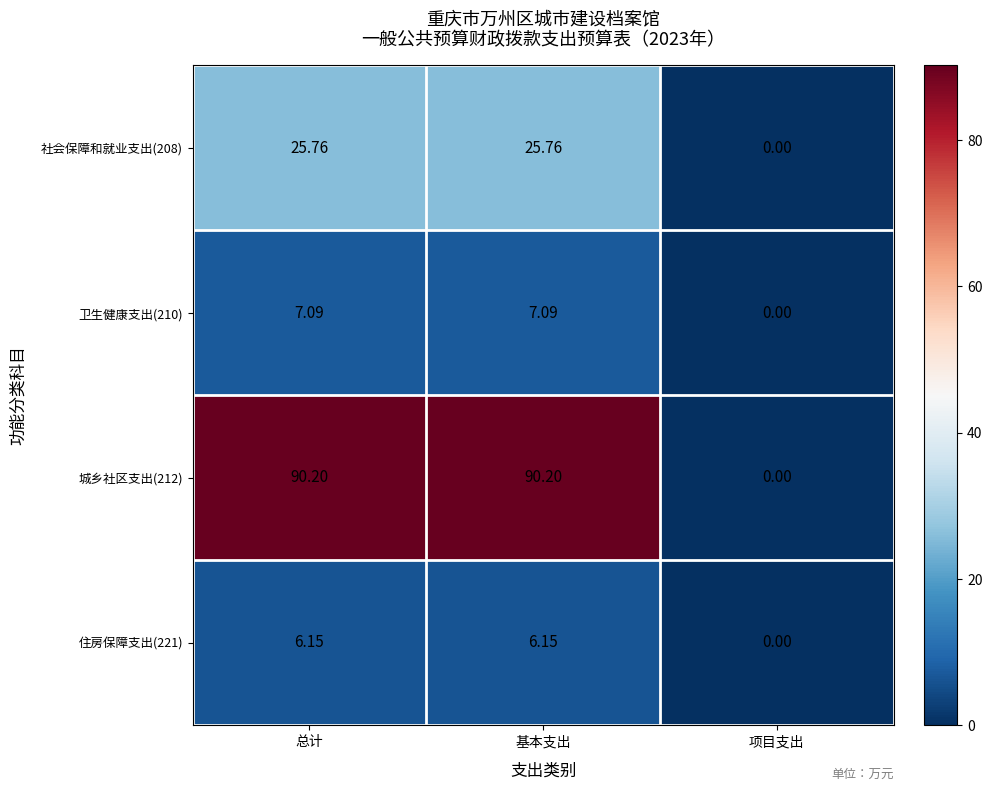

Which category has the lowest value in the 住房保障支出(221) series?

项目支出